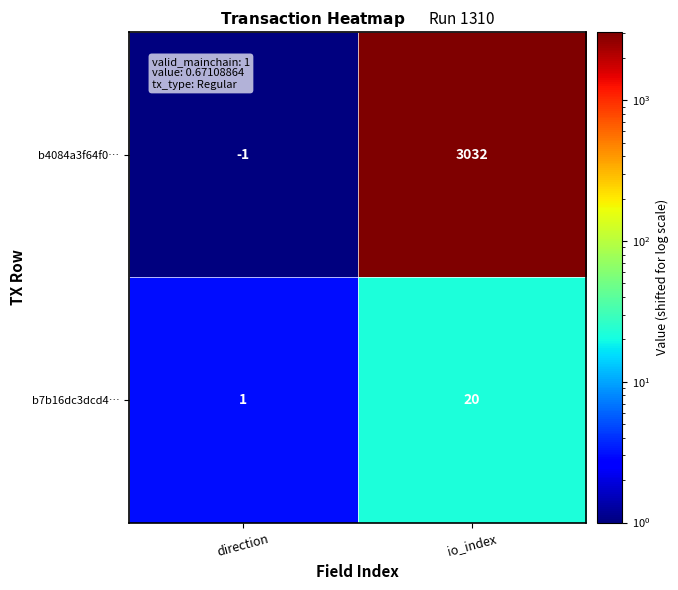

At io_index, list the series in order from largest to smallest.

b4084a3f64f0…, b7b16dc3dcd4…